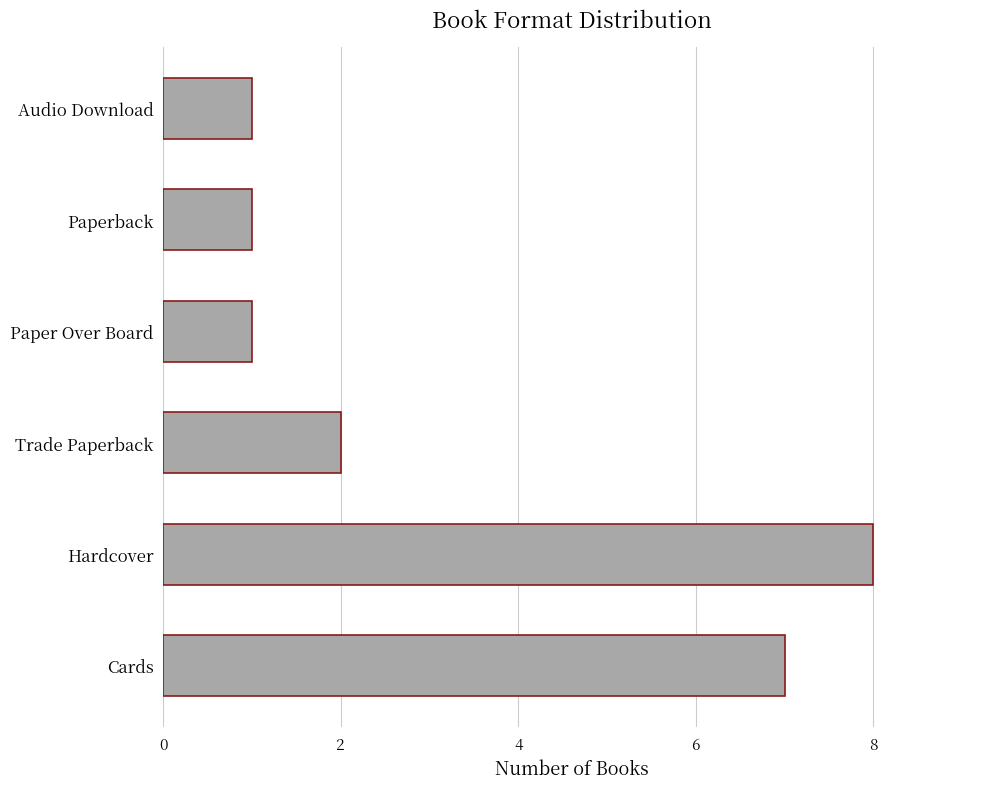

What is the difference between the second highest and second lowest values?

6